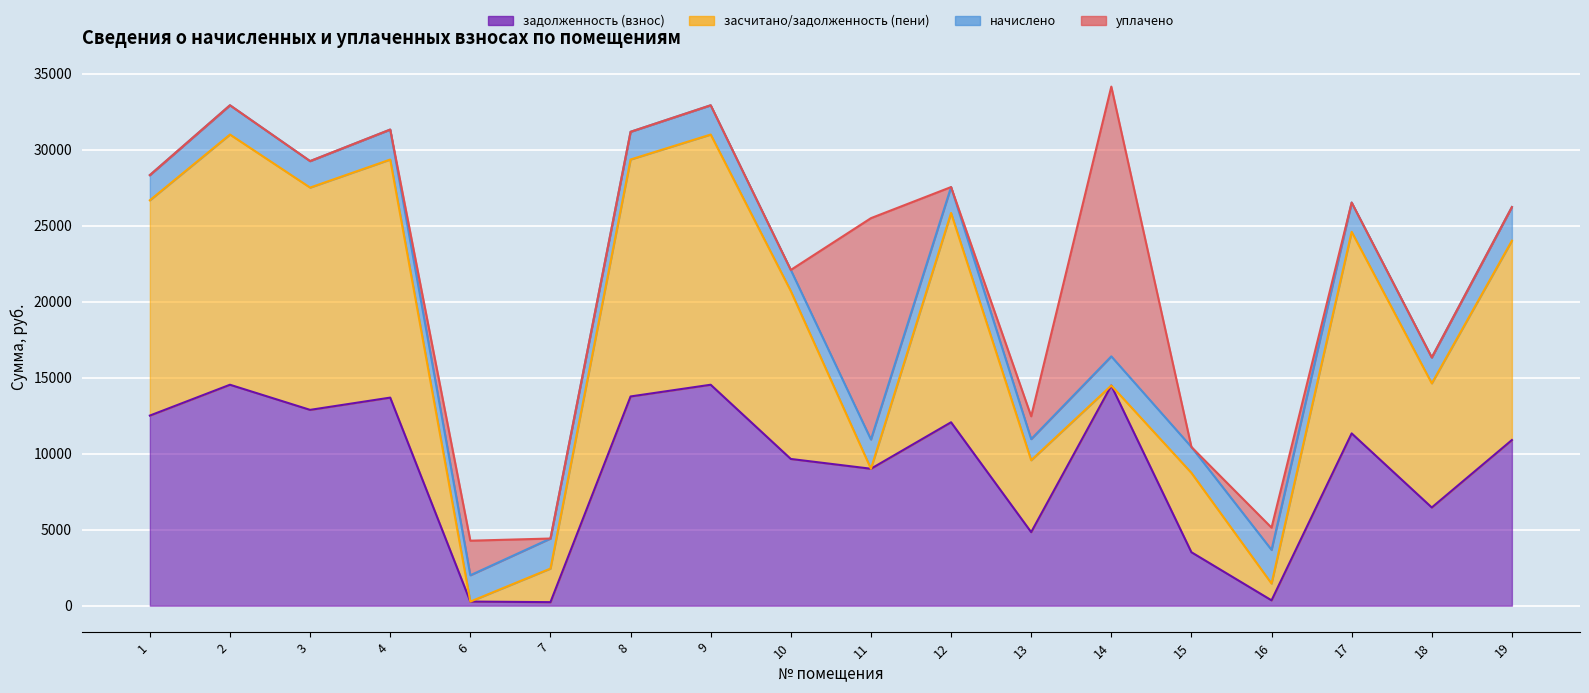

Between 13 and 4, which is larger?

4